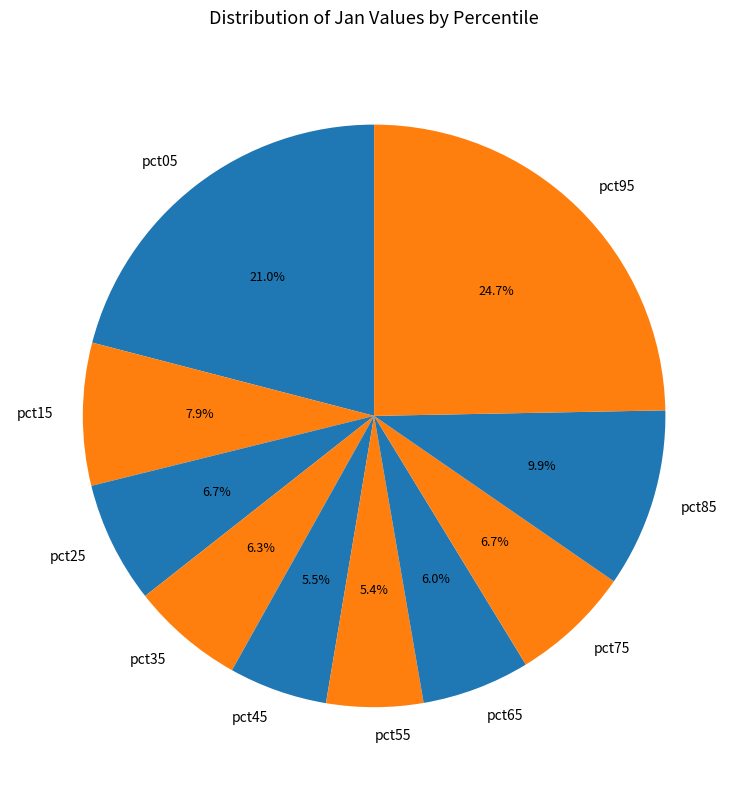

Count the number of slices in the pie.

10